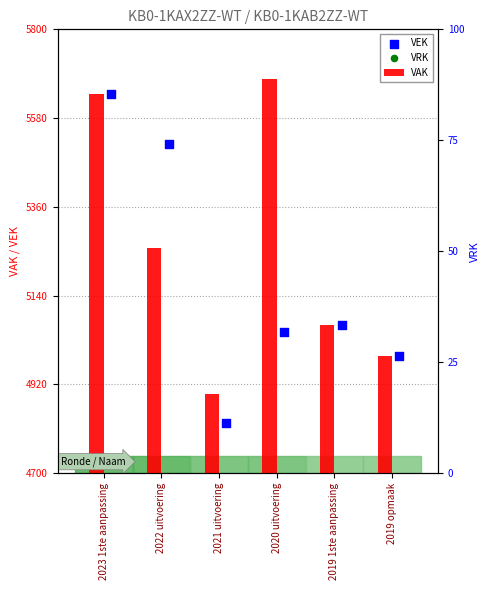

Which series has the widest spread of Y values?

VEK